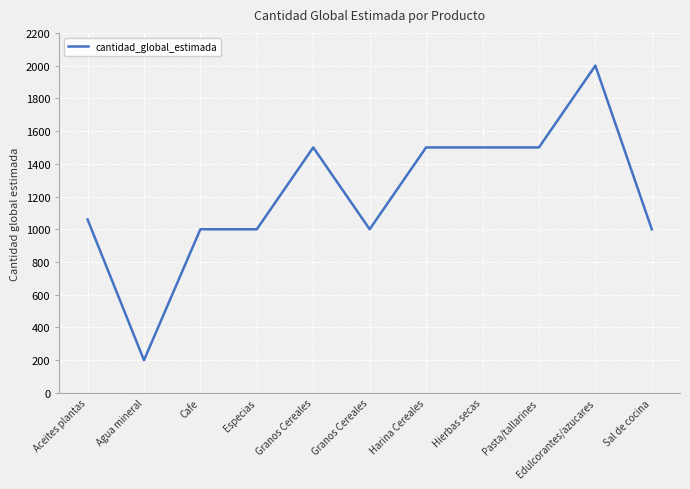

Does the chart display data point markers on the line(s)?

No